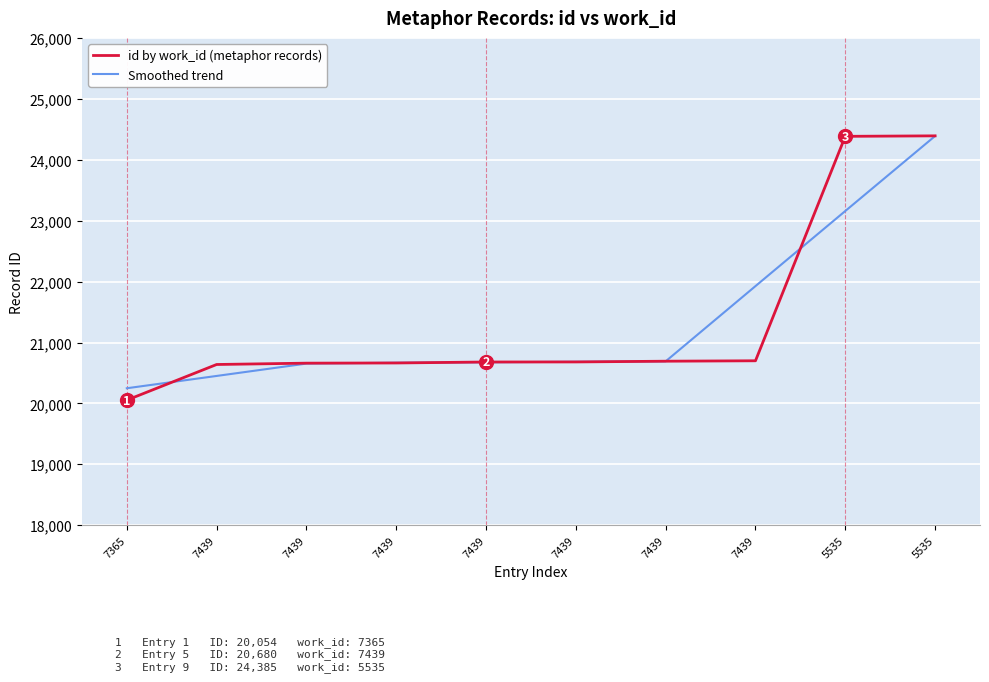

List the labels in order of id by work_id (metaphor records) value, smallest first.

7365, 7439, 7439, 7439, 7439, 7439, 7439, 7439, 5535, 5535